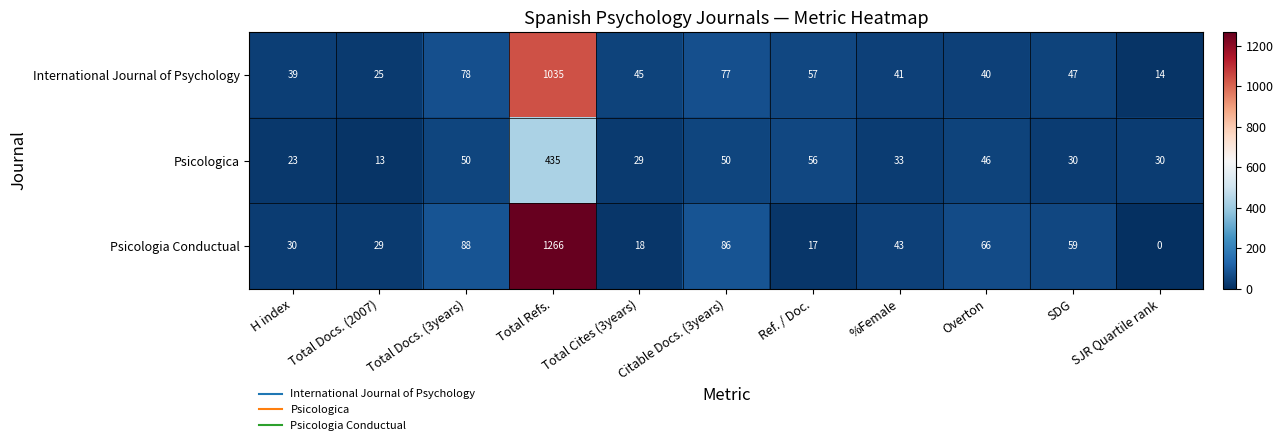

At which category is the sum across all series the highest?

Total Refs.